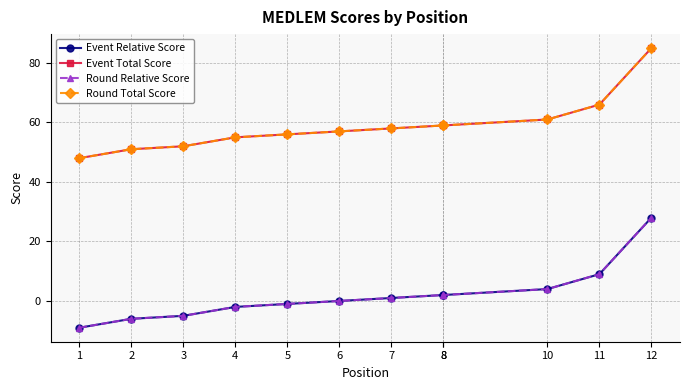

True or false: Round Total Score has more than 1 points higher than both neighbors.

False